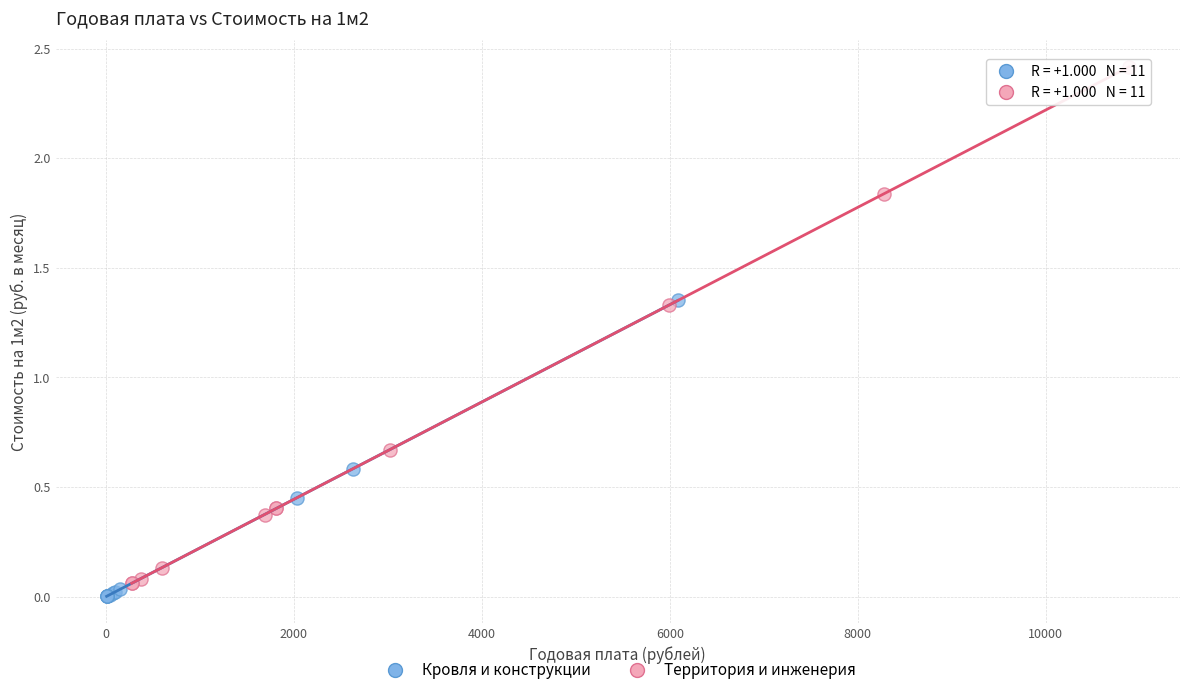

What are all the series names shown in the legend?

Кровля и конструкции, Территория и инженерия